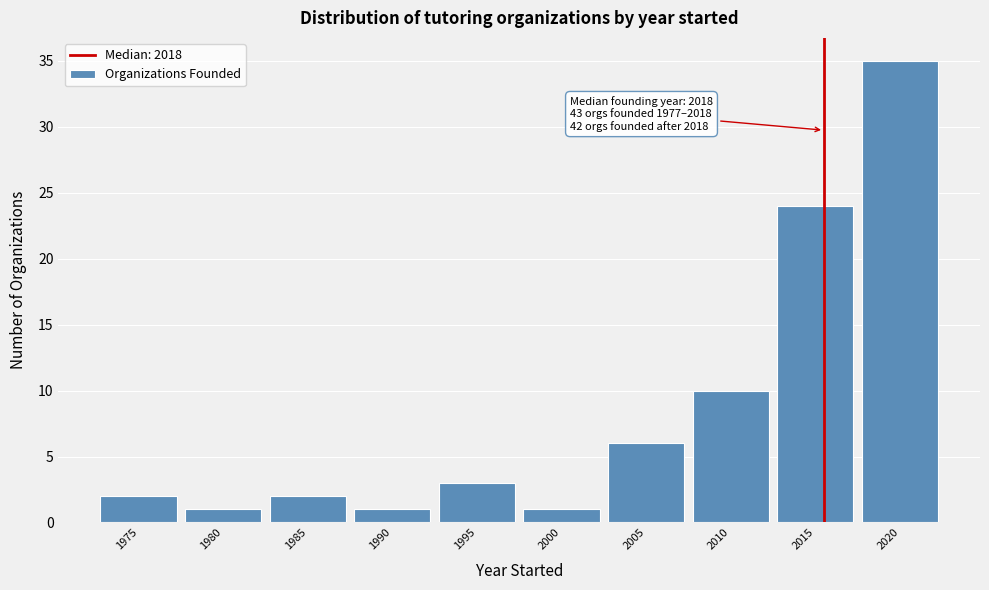

Reading right to left, what are all the values shown in this chart?

35	24	10	6	1	3	1	2	1	2